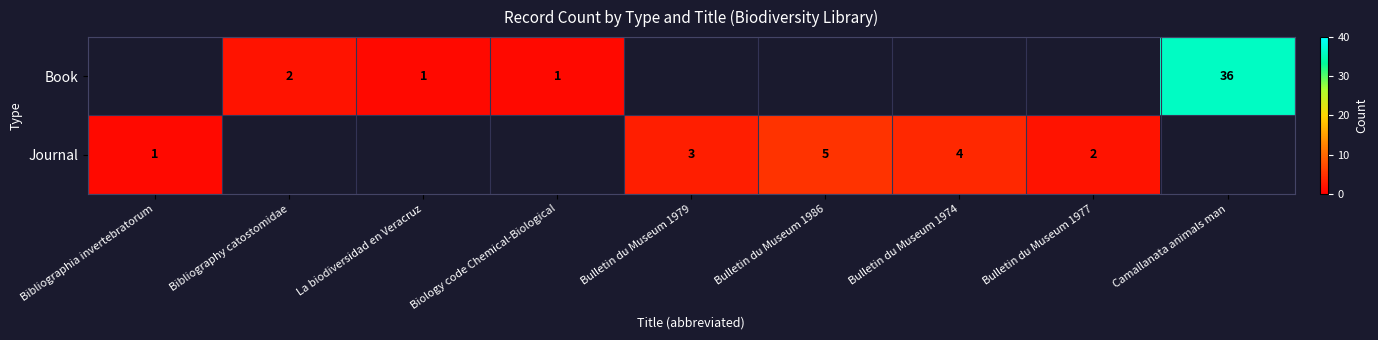

Is it true that Journal equals 9 at Bulletin du Museum 1986?

False